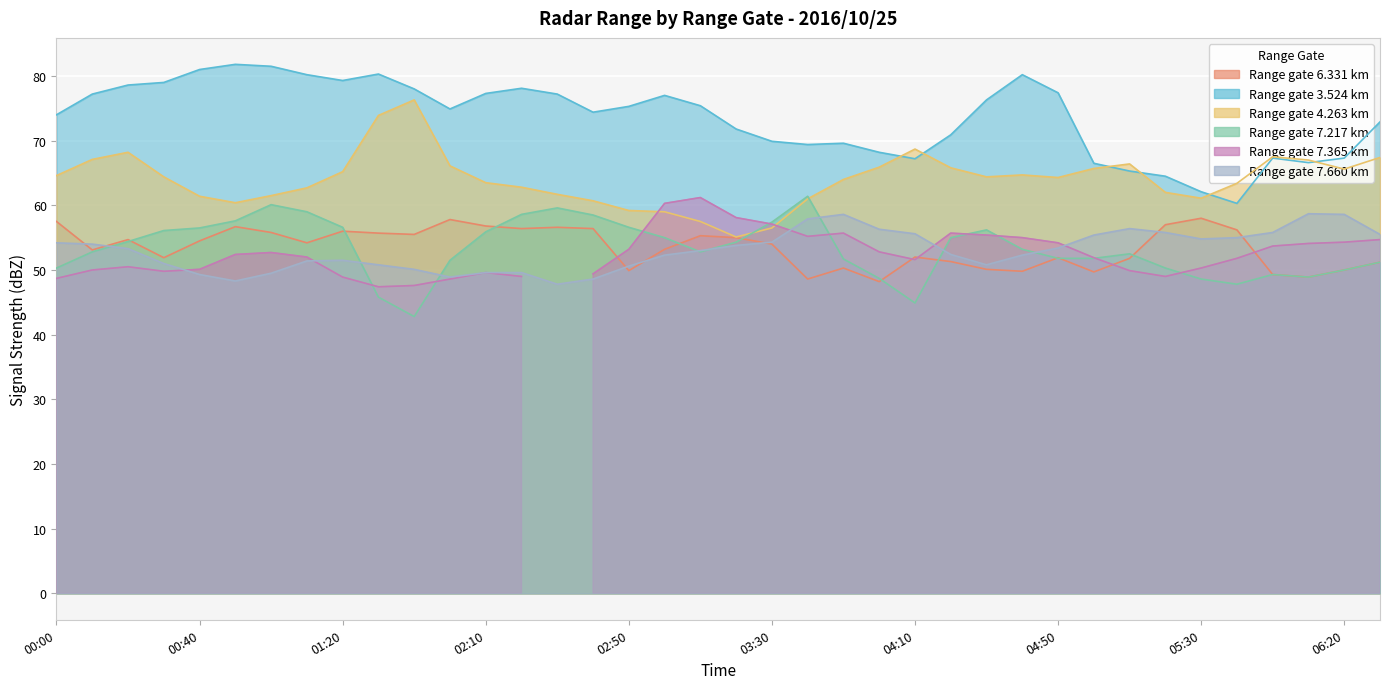

Which series has the largest range (max minus min)?

3.524